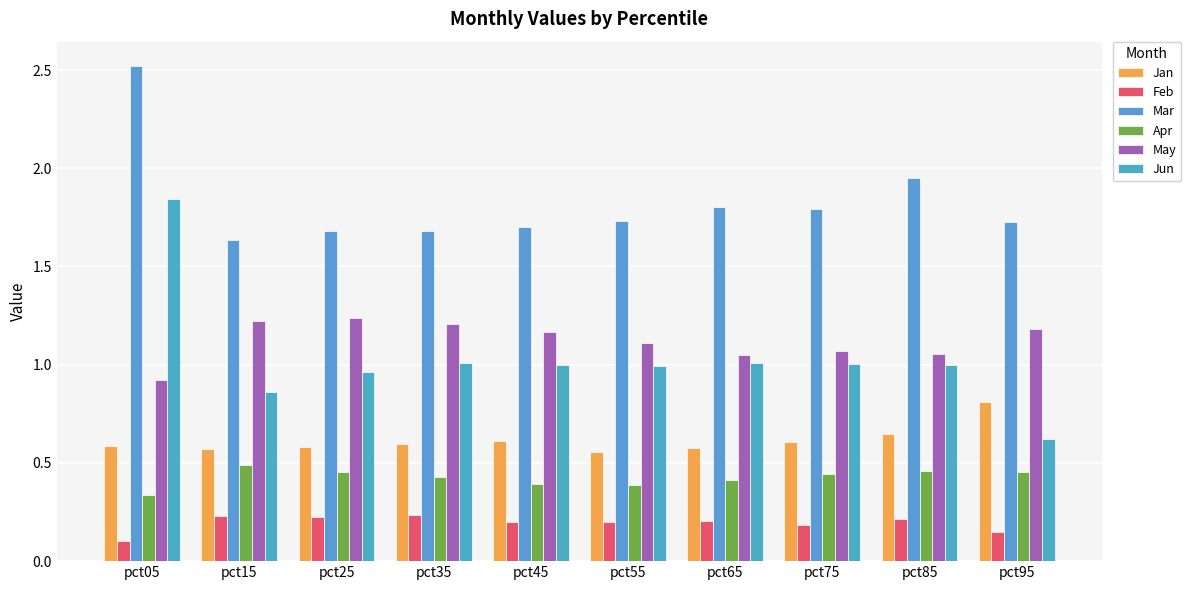

How many Apr values are between 0 and 1?

10